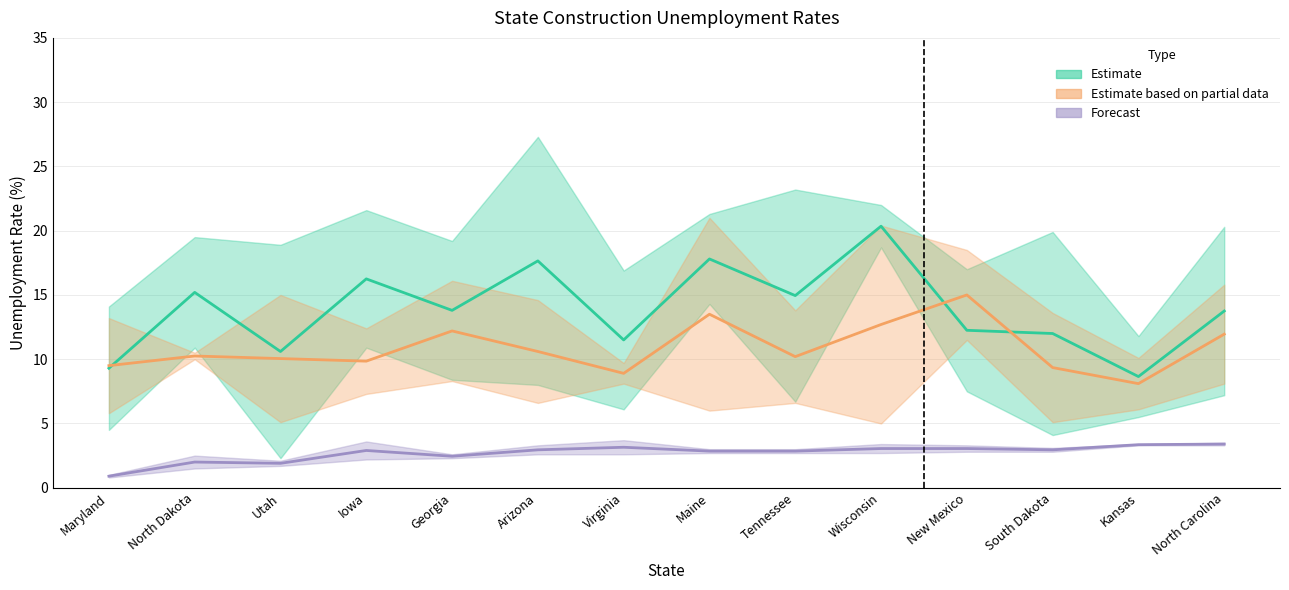

What is the label of the 5th point from the right?

Wisconsin